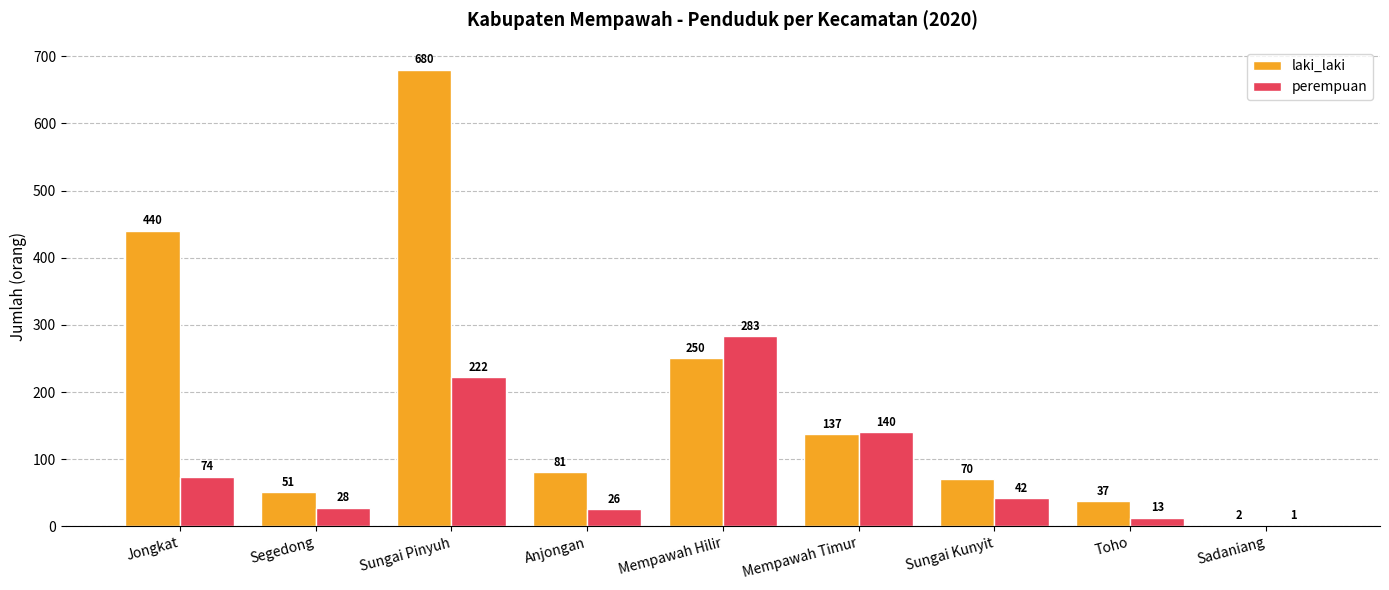

Which series has the largest range (max minus min)?

laki_laki